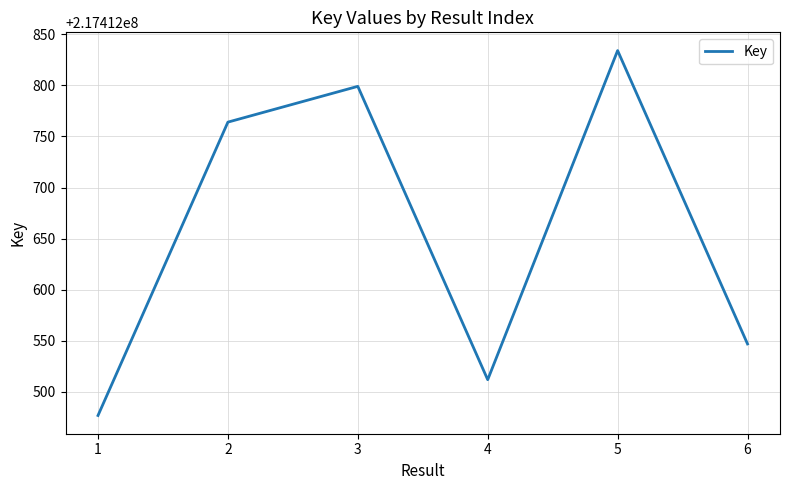

What is the approximate value at 3, to the nearest 10?

217412800